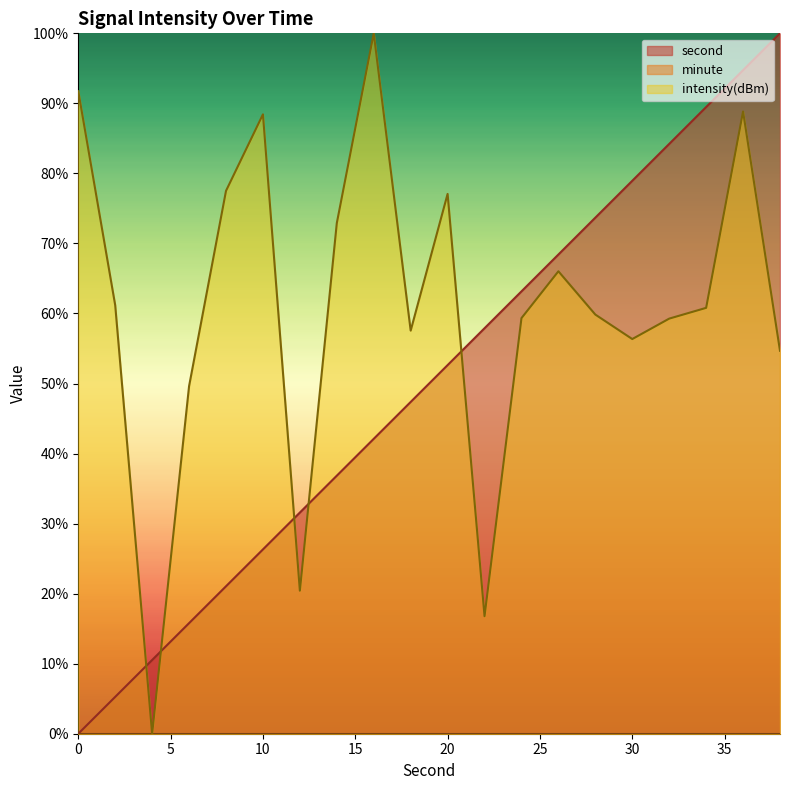

Rank the series at 14 from highest to lowest value.

intensity(dBm), second